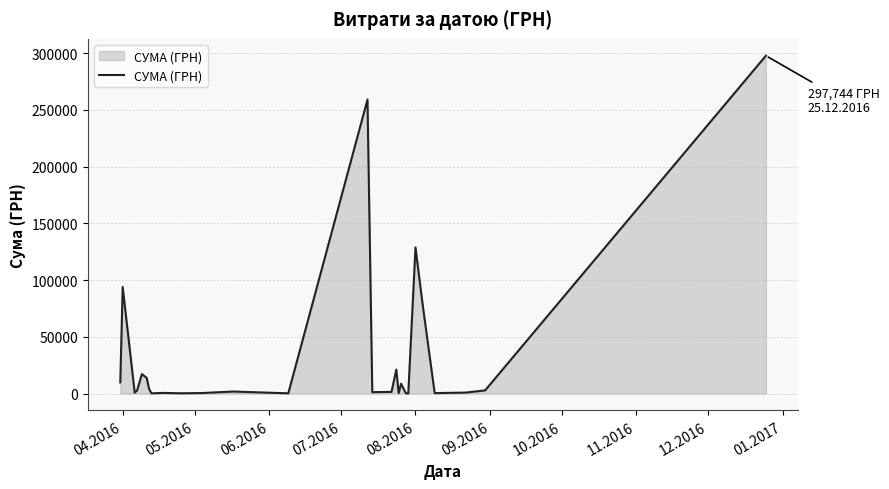

What is the difference between the maximum and minimum values?

297646.0